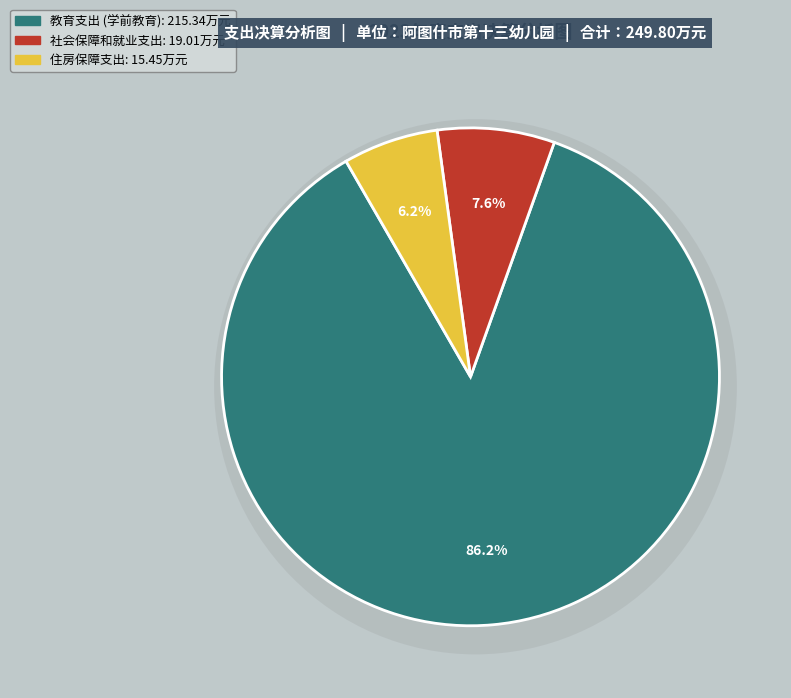

Which category has the biggest portion of the pie?

教育支出 (学前教育)